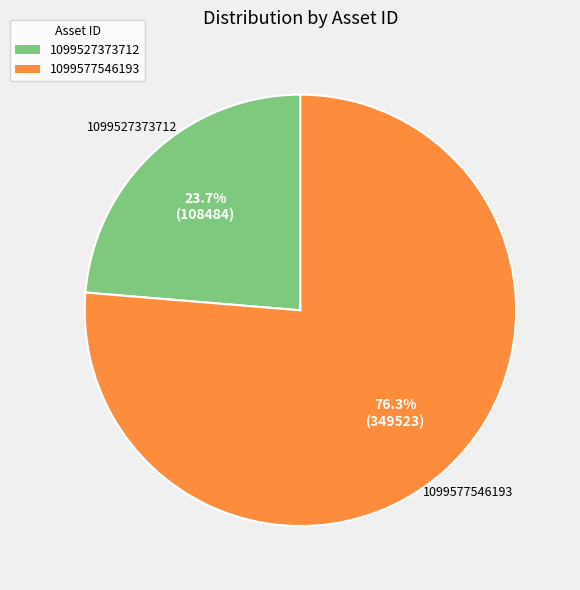

Do 1099527373712 and 1099577546193 together represent more than half of the pie?

Yes